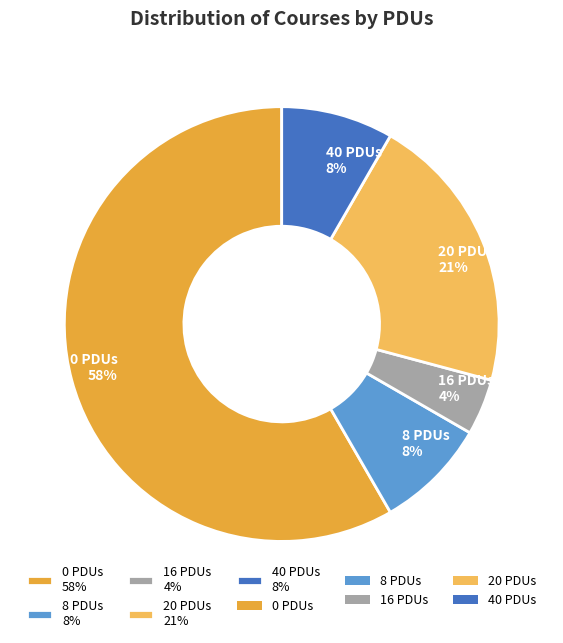

To the nearest percent, what is the combined percentage of 16 PDUs 4% and 0 PDUs 58%?

63%